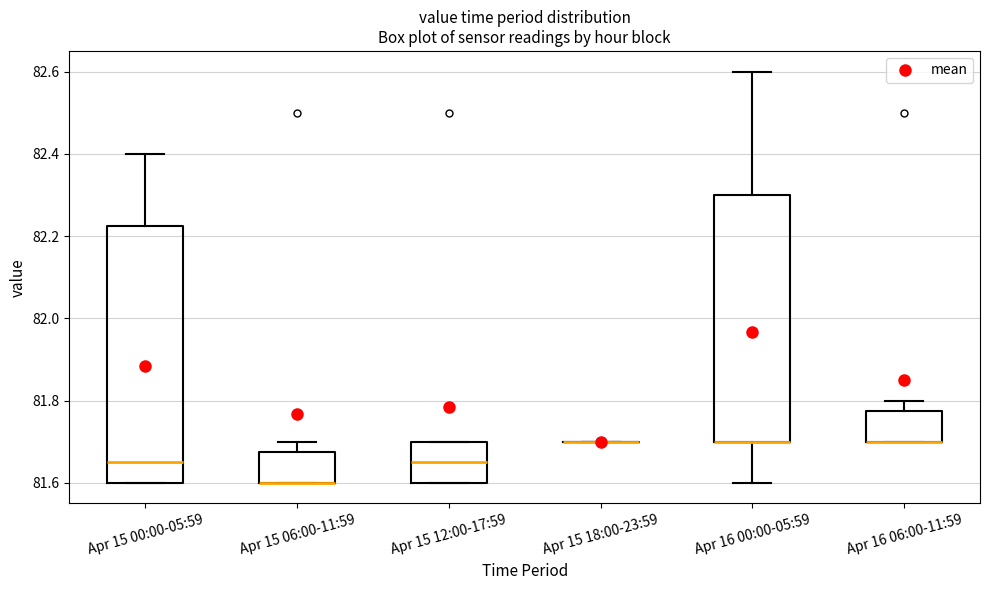

Comparing the boxes themselves (not the whiskers), which one is the tallest?

Apr 15 00:00-05:59